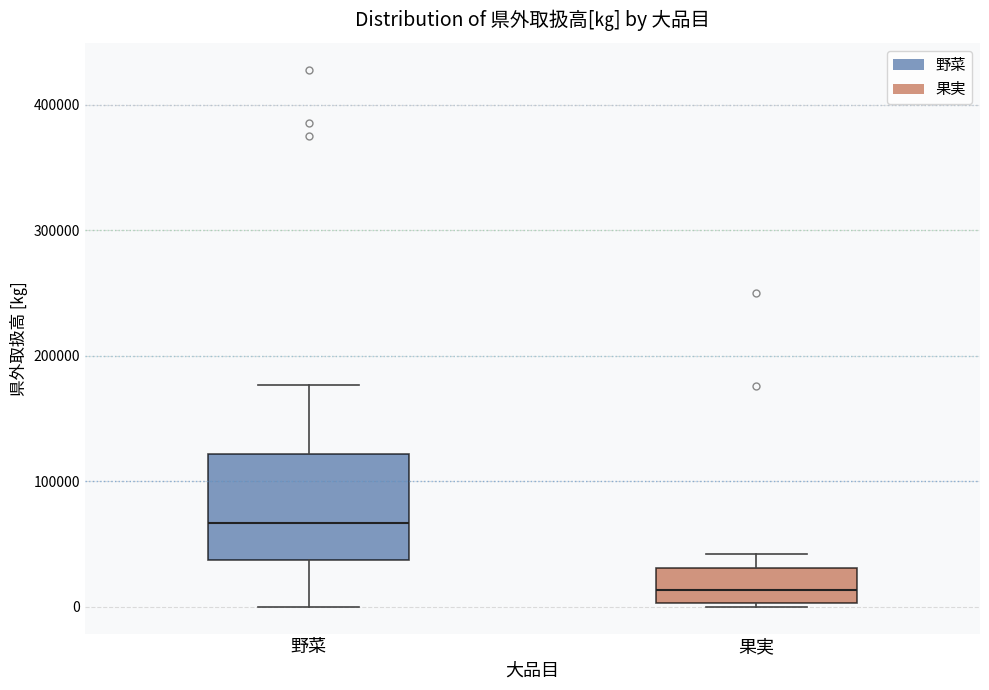

Reading left to right, read every box against the y-axis: the position of its median line, the range the box covers, and the ends of its whiskers. The values are not printed on the chart, so give them approximately, as read against the axis.

野菜: median 70000, box 40000 to 120000, whiskers 0 to 180000
果実: median 10000, box 0 to 30000, whiskers 0 to 40000